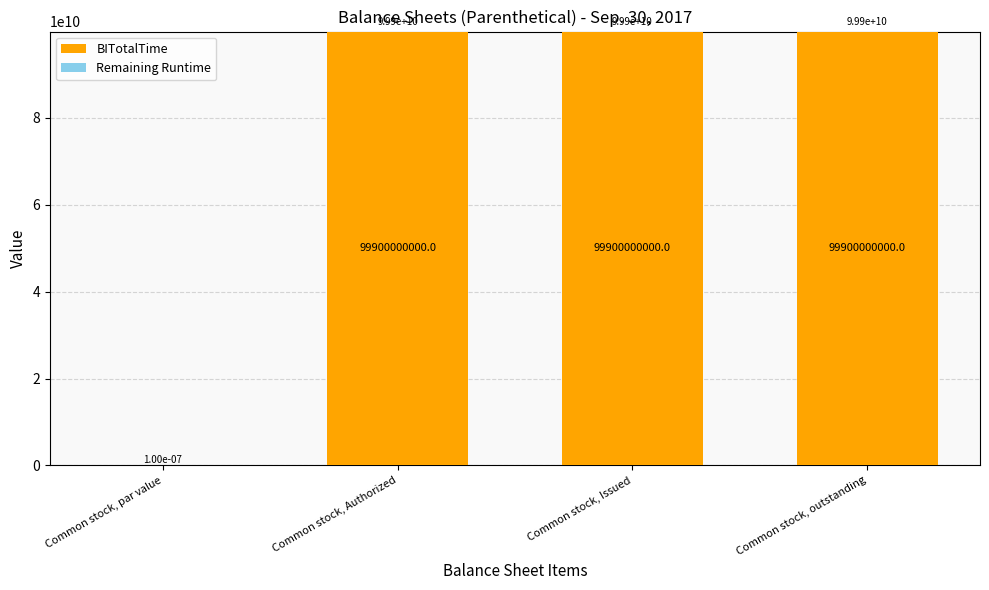

What is the sum of the BITotalTime values at Common stock, Issued and Common stock, outstanding?

199800000000.0